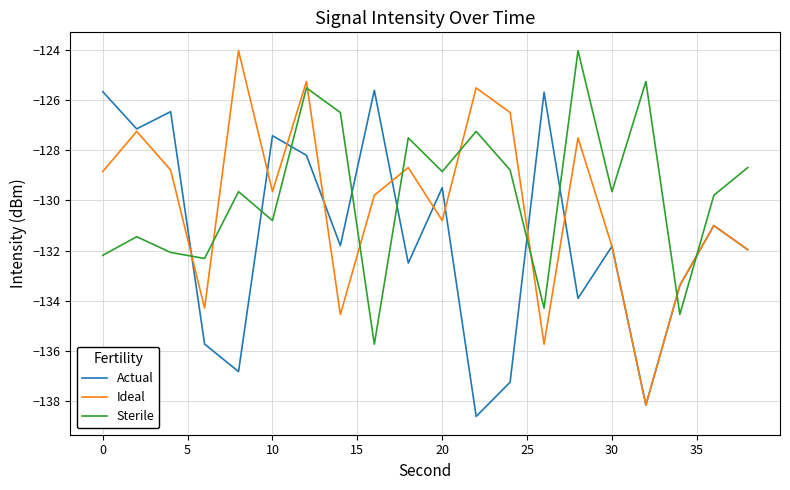

True or false: Sterile and Actual intersect in this chart.

True